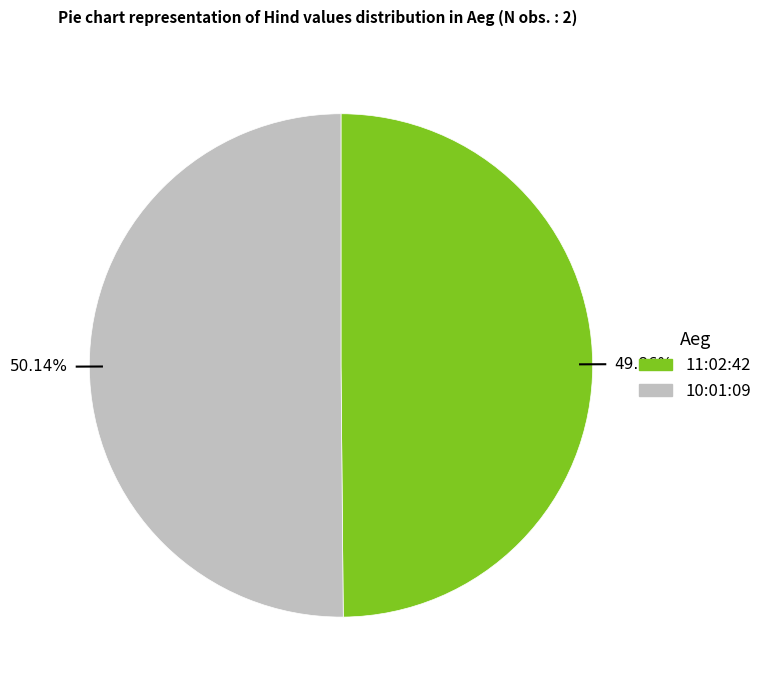

Approximately how many times larger is the value at 10:01:09 compared to 11:02:42?

1.0